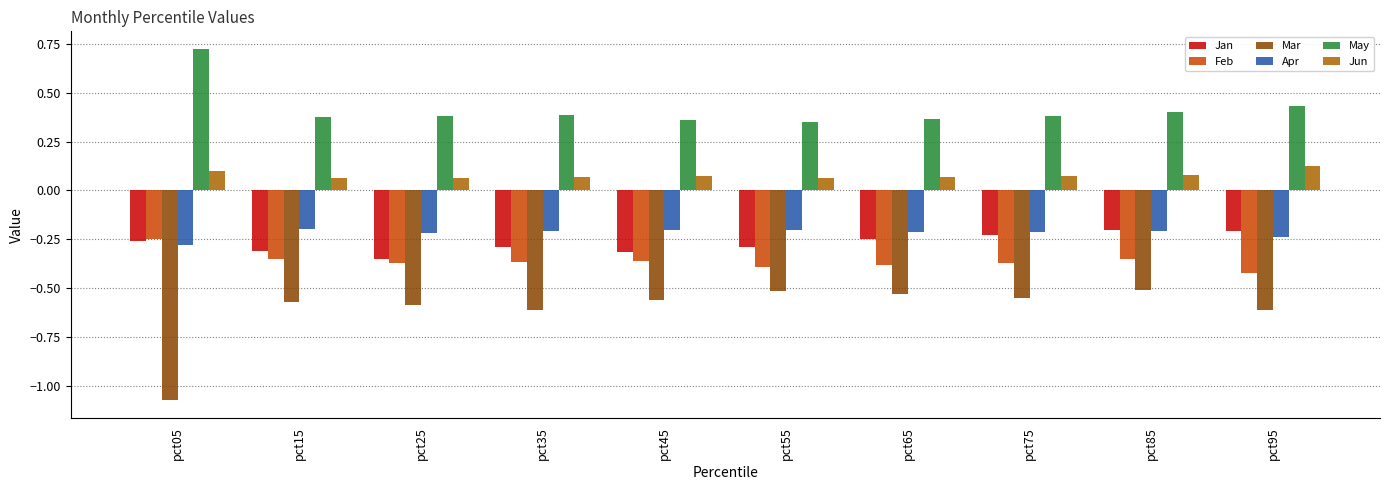

The Jan series shows -0.3 at pct45. True or false?

True